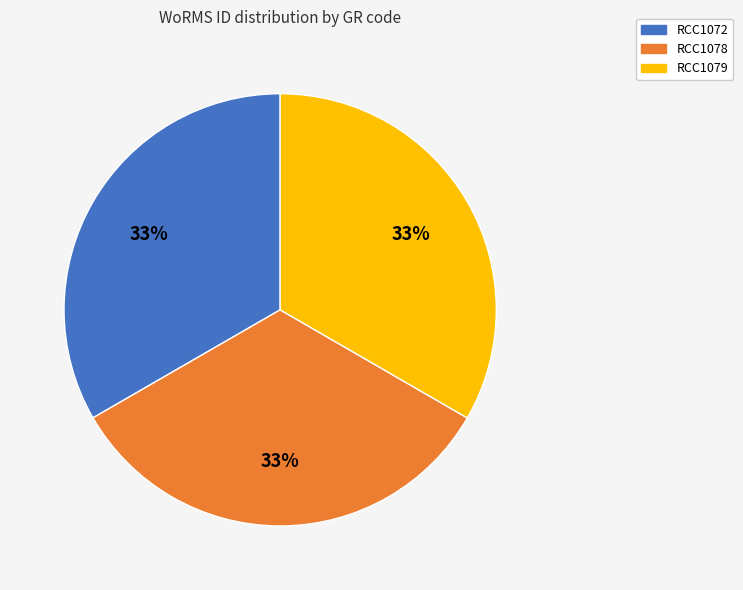

What is the ratio of the value at RCC1079 to the value at RCC1078?

1.0